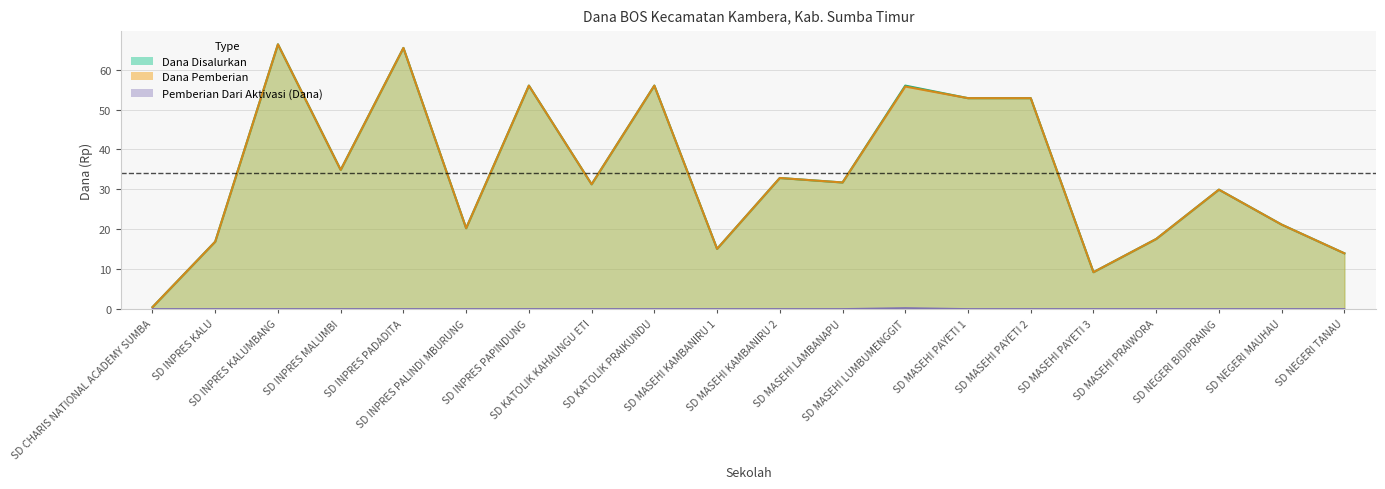

True or false: Dana Pemberian has more than 2 points higher than both neighbors.

True